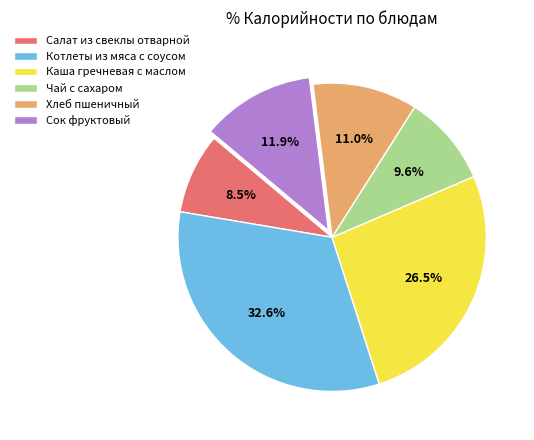

Is it true that Котлеты из мяса с соусом is 23% of the pie?

False